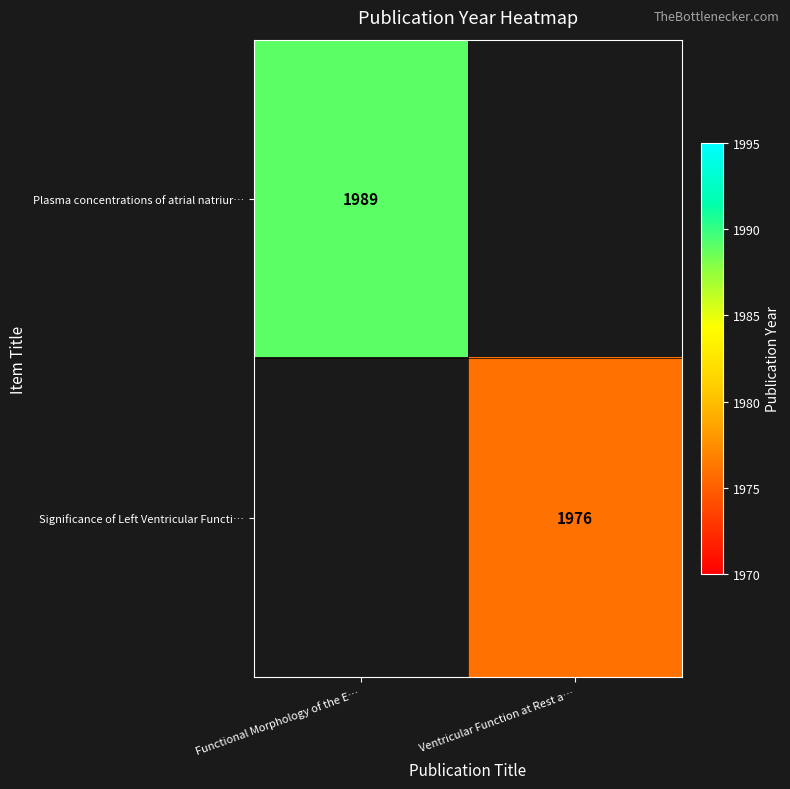

The value of Plasma concentrations of atrial natriur… at Functional Morphology of the E… is 1989. True or false?

True